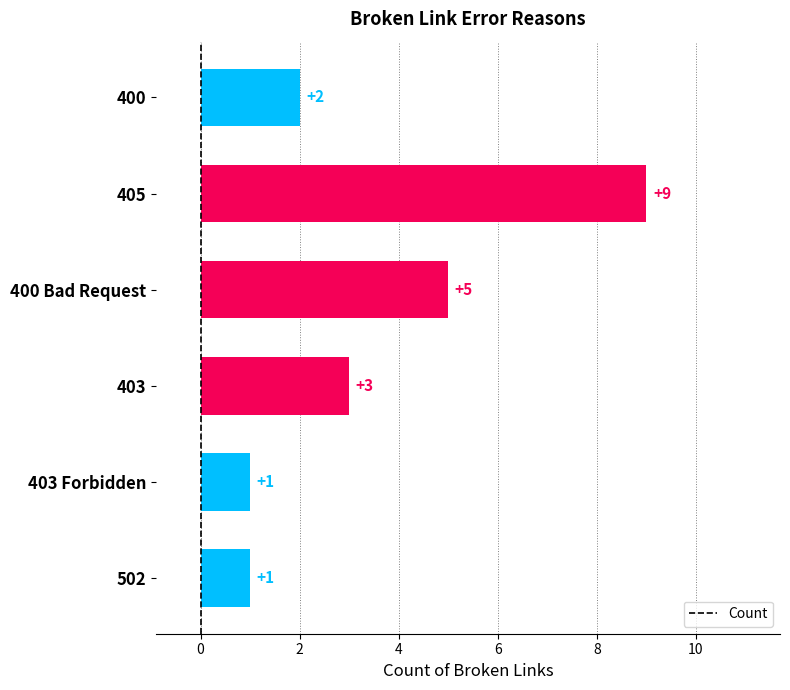

What is the difference between the maximum and second lowest values?

8